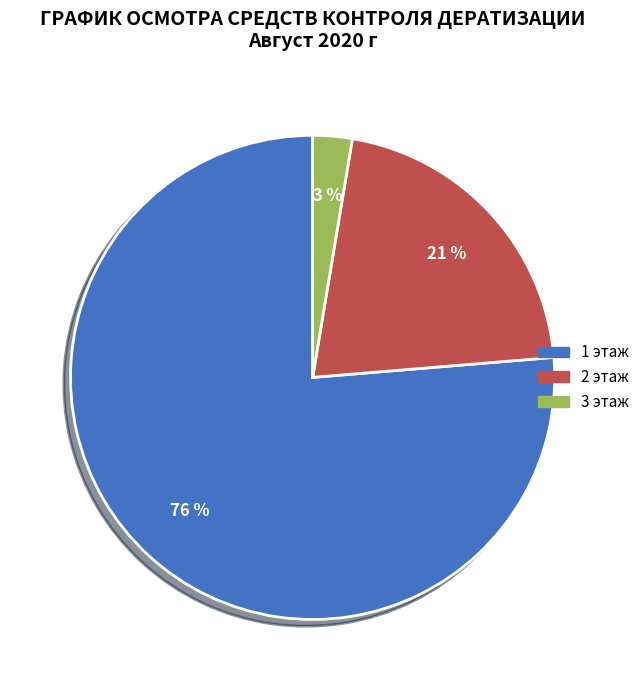

Which category accounts for the majority?

1 этаж